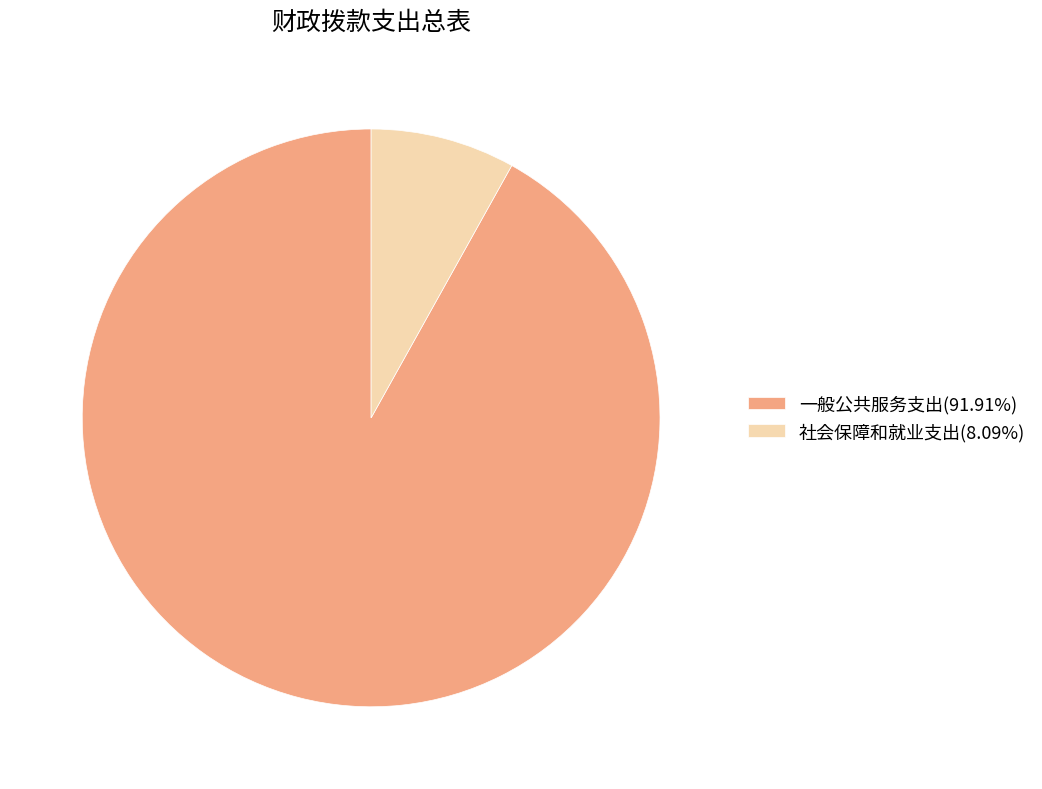

Do 社会保障和就业支出(8.09%) and 一般公共服务支出(91.91%) together represent more than half of the pie?

Yes